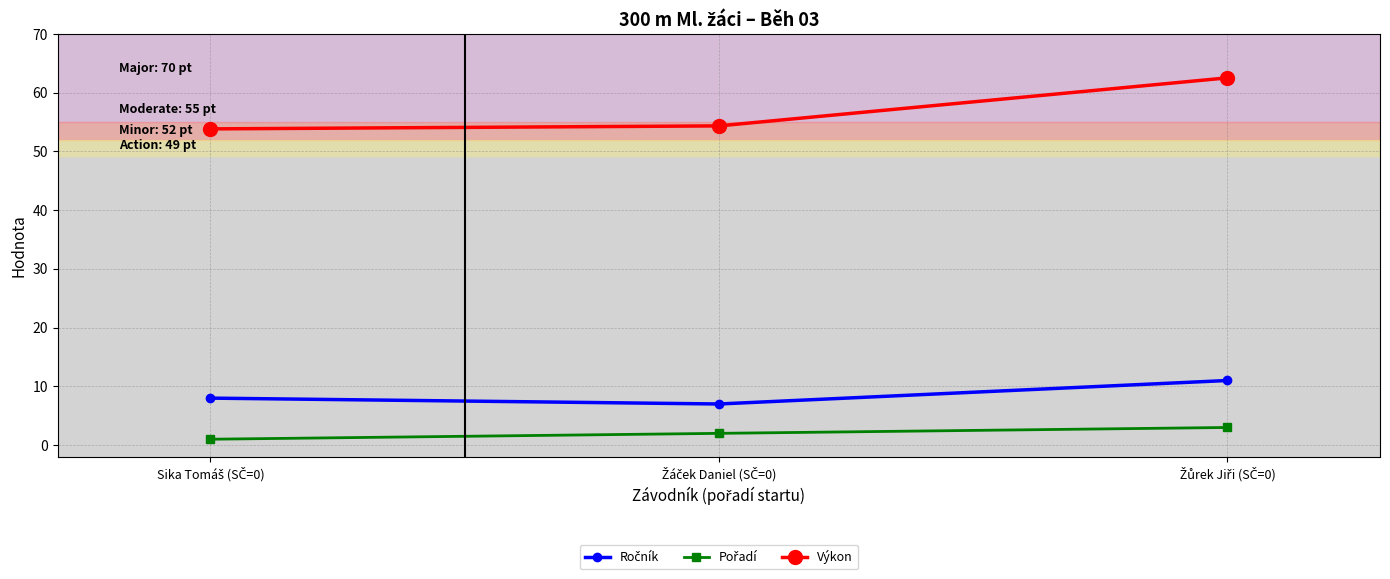

Does the chart display data point markers on the line(s)?

Yes